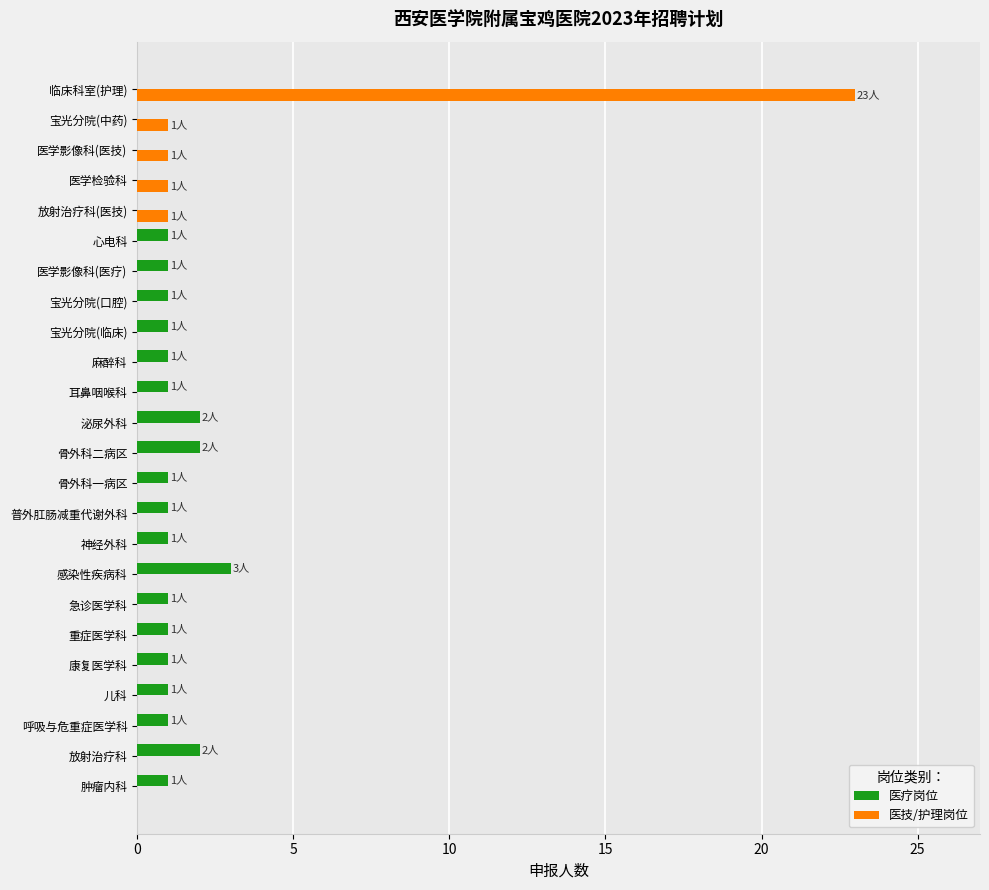

Is the value of 医技/护理岗位 at 泌尿外科 greater than the value of 医疗岗位 at 呼吸与危重症医学科?

No